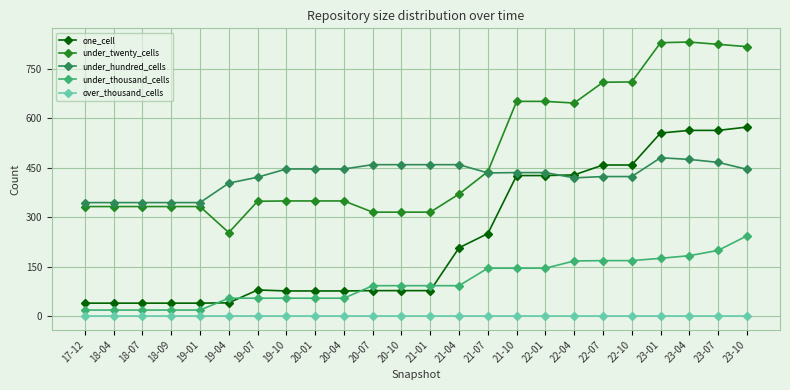

What is the spread (max minus min) of values at 20-10?

459